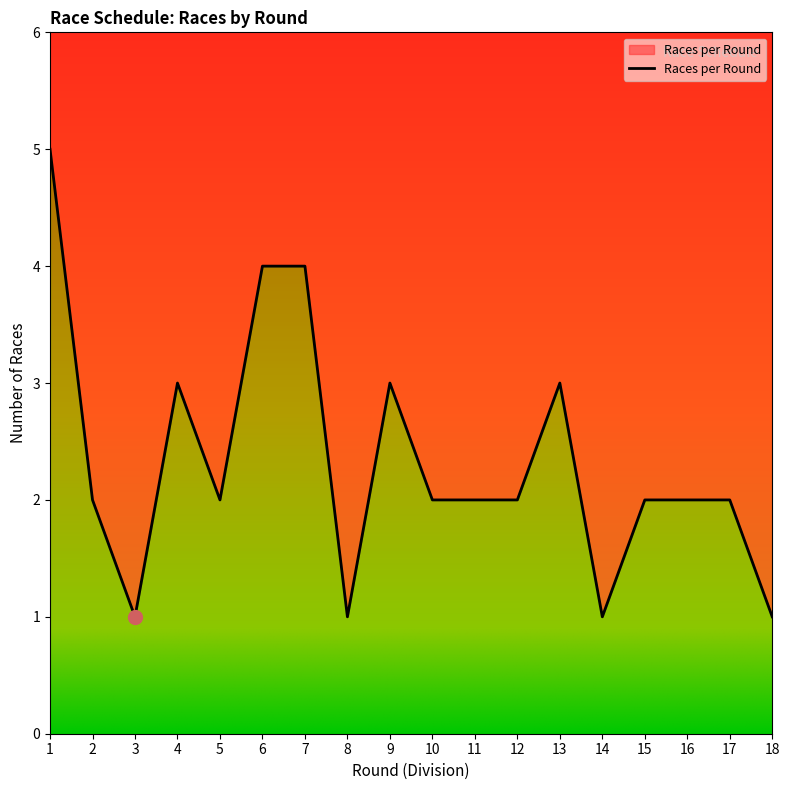

At which category does the chart reach its peak across all series?

1